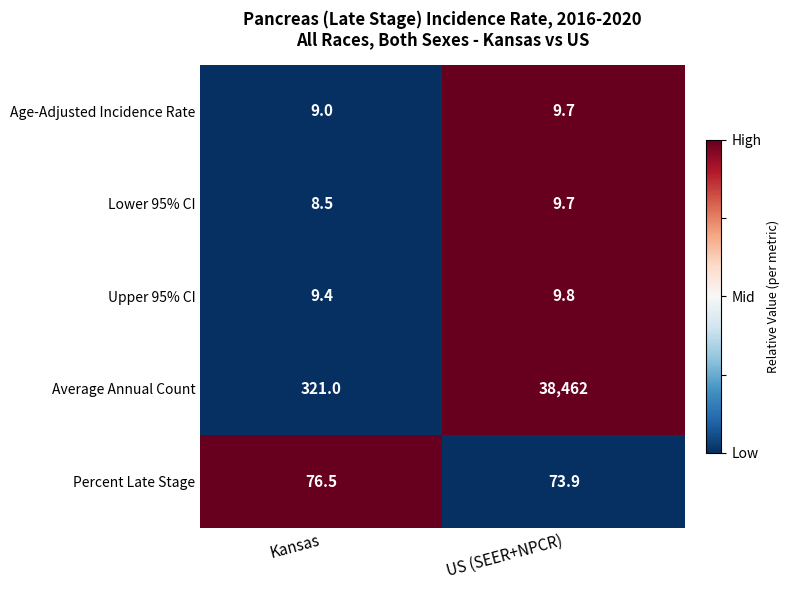

What is the total value across all series at Kansas?

424.4